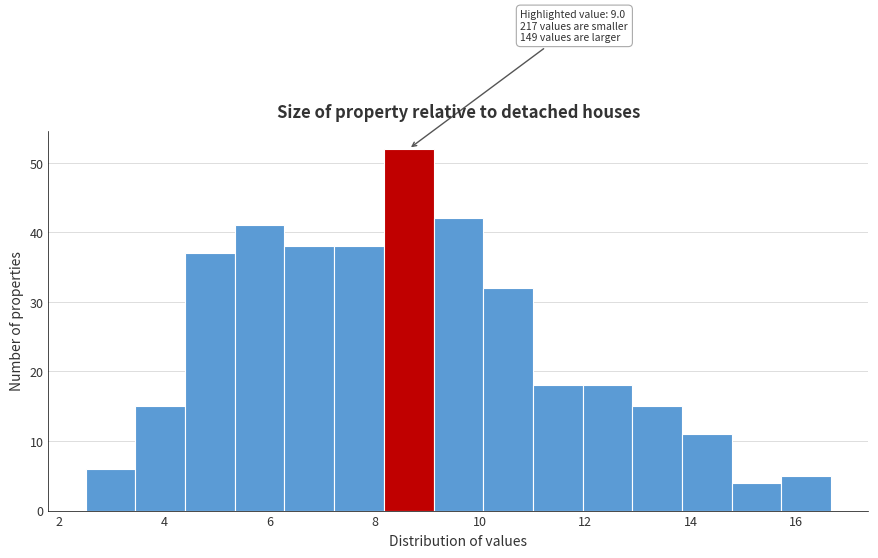

Which range on the x-axis has the tallest bar?

8.2 to 9.2